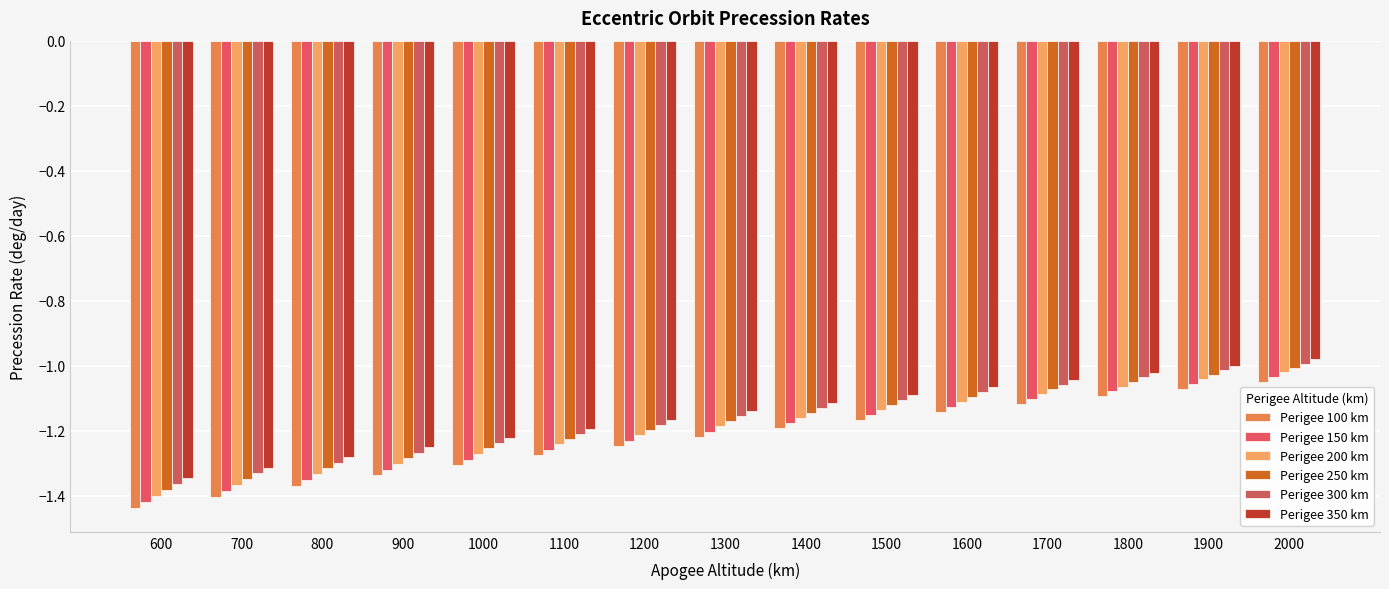

Where is Perigee 300 km nearest to the value -1?

2000